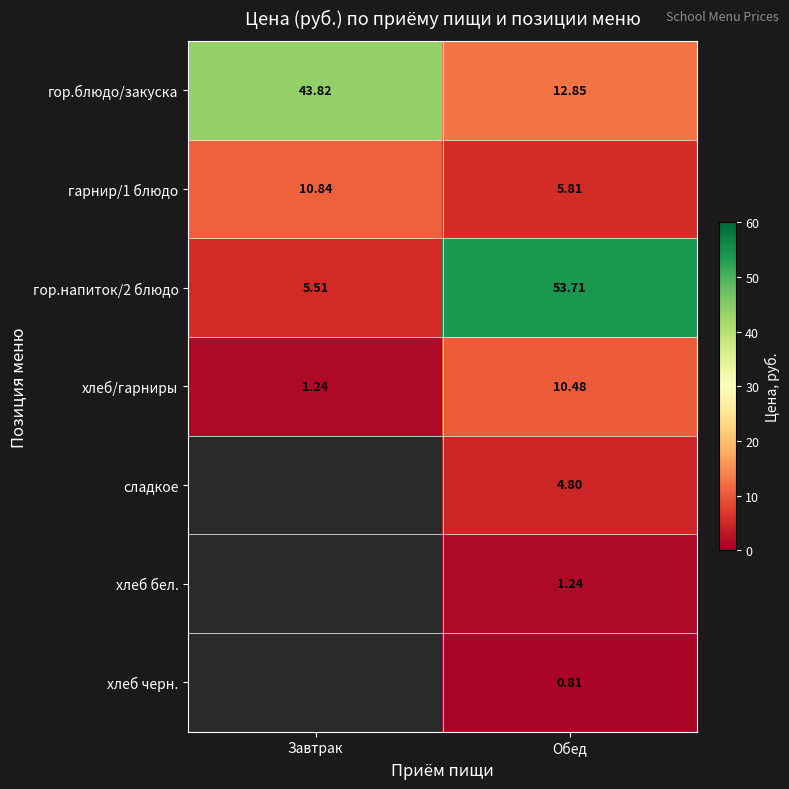

What is the total value across all series at Обед?

89.7